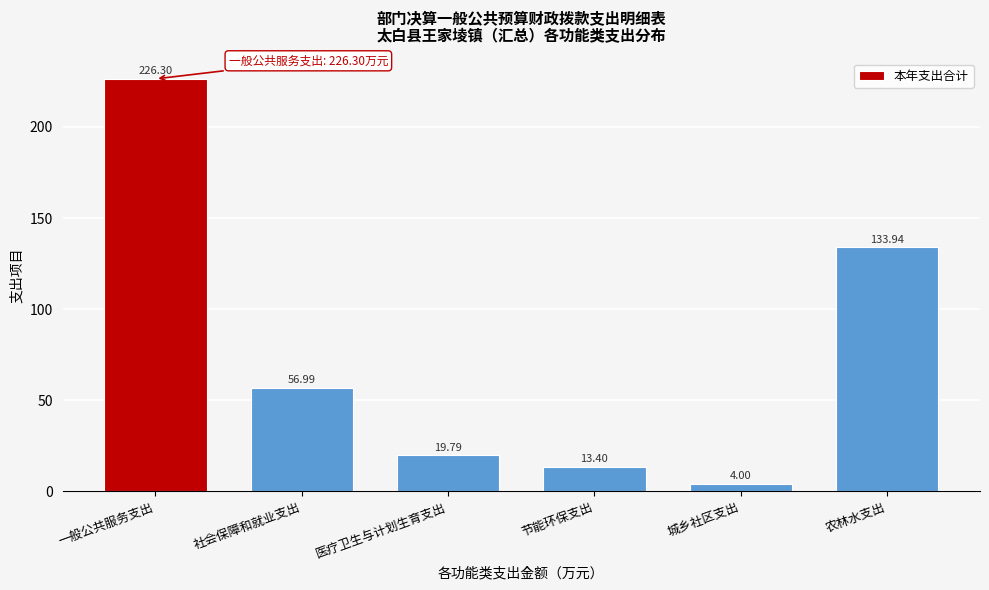

At which label is the value closest to 115?

农林水支出